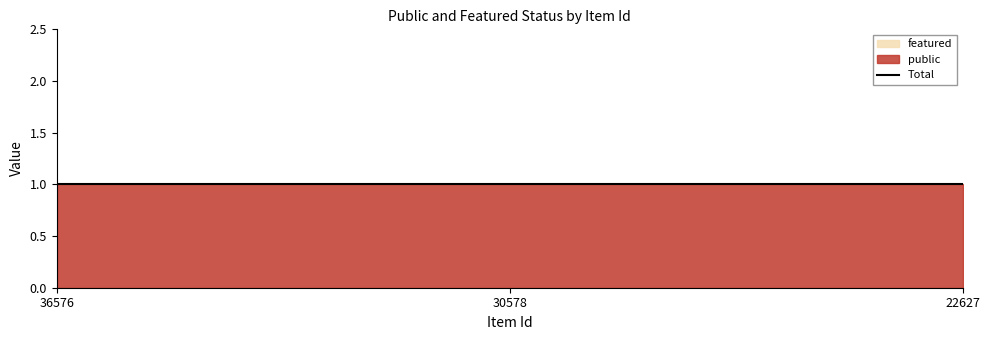

Reading left to right, extract all data points from this chart.

public: 36576=1	30578=1	22627=1
featured: 36576=0	30578=0	22627=0